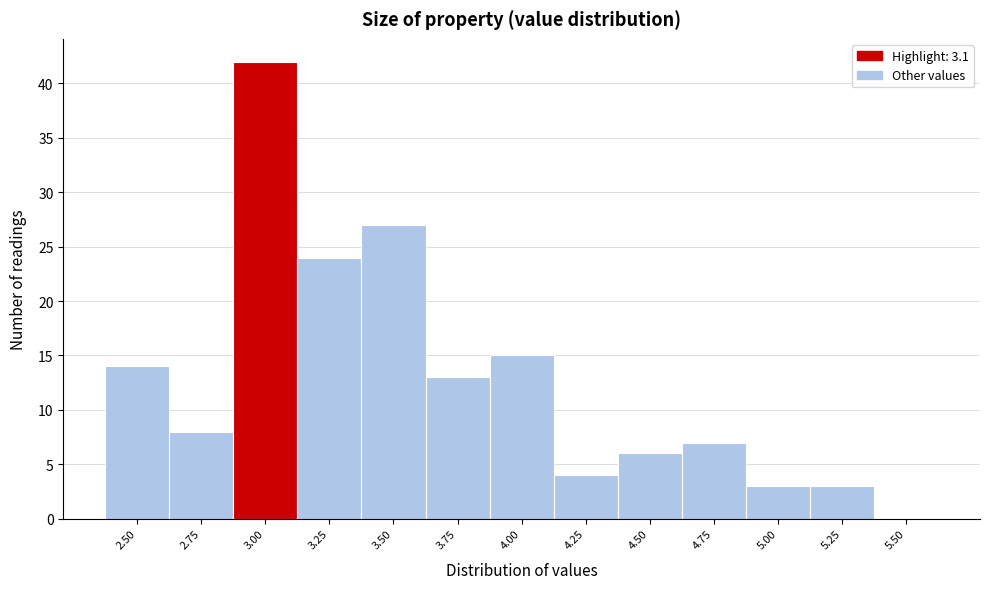

Reading right to left, extract all data points from this chart.

5.50=0	5.25=3	5.00=3	4.75=7	4.50=6	4.25=4	4.00=15	3.75=13	3.50=27	3.25=24	3.00=42	2.75=8	2.50=14